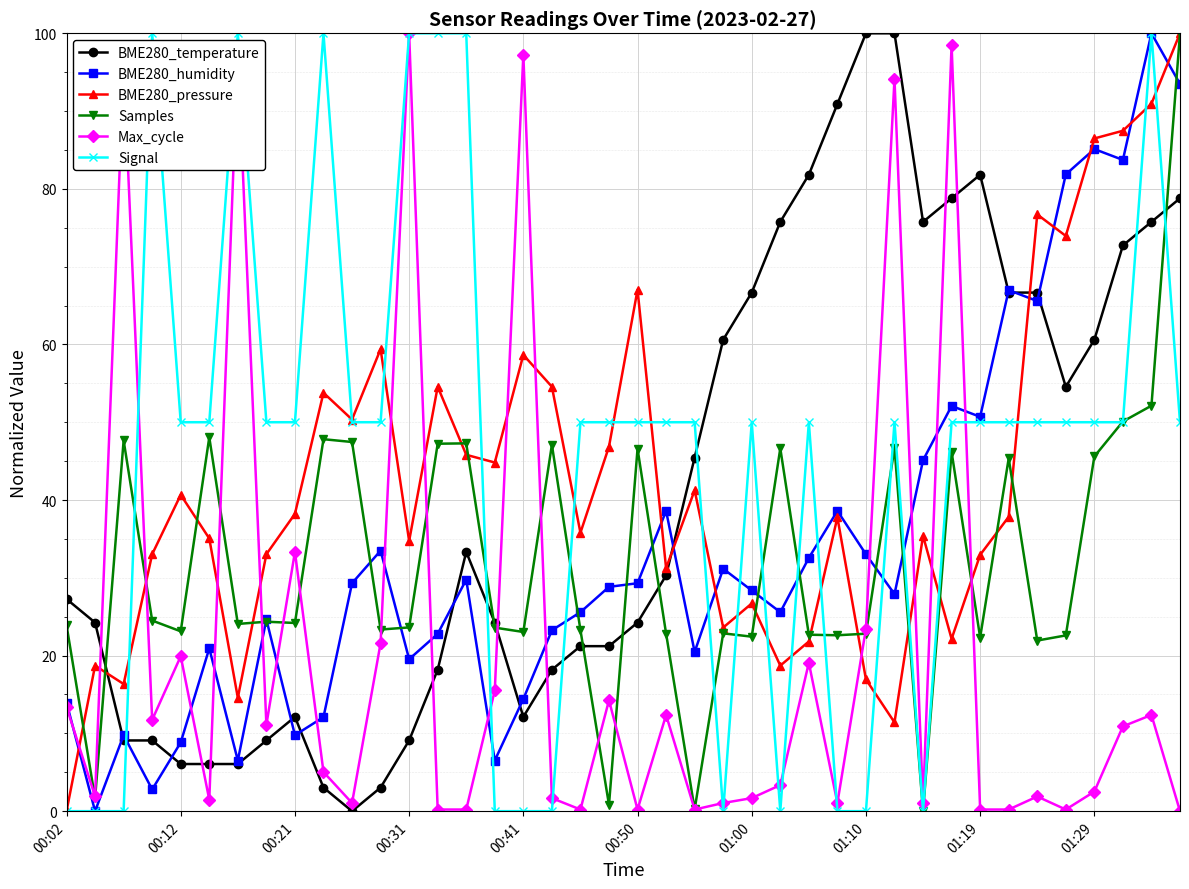

What is the value of the Samples point at the 35th from the left?

21.9